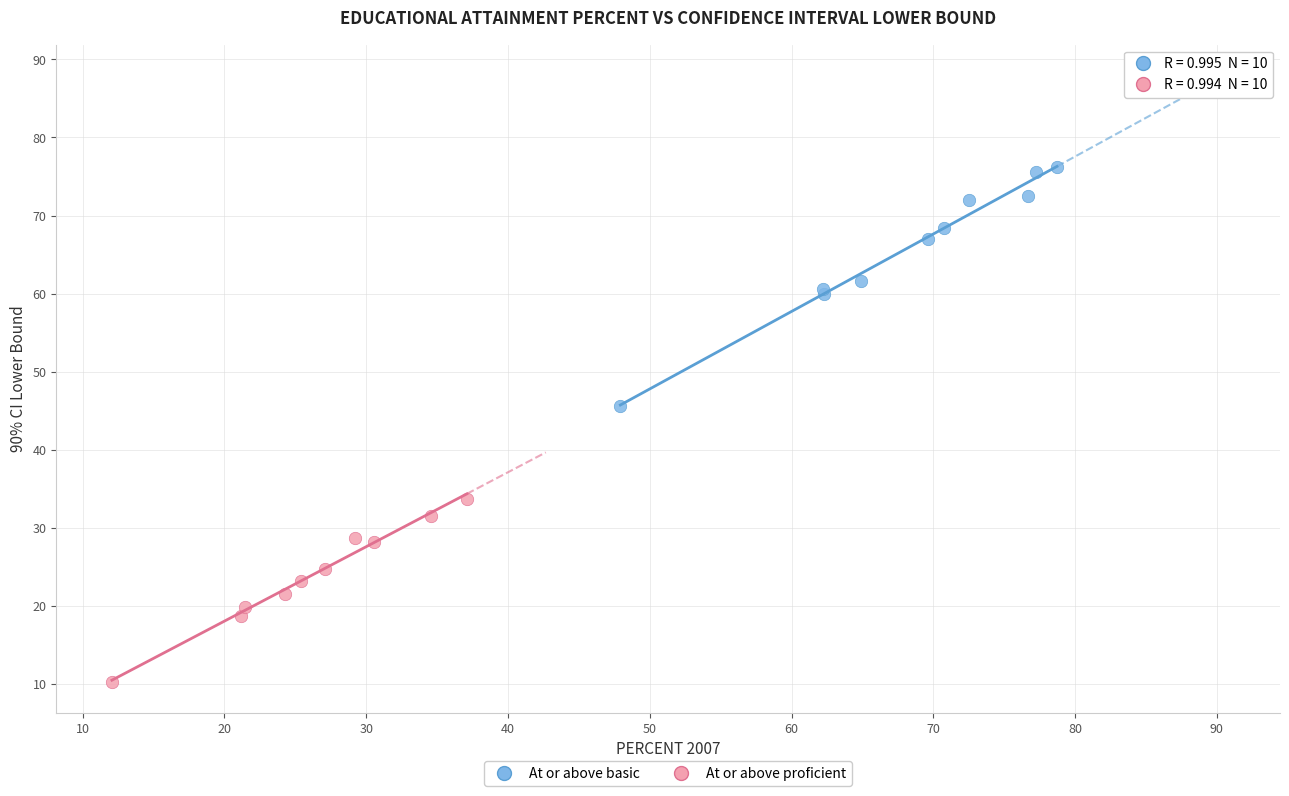

Which series has the widest spread of Y values?

At or above basic